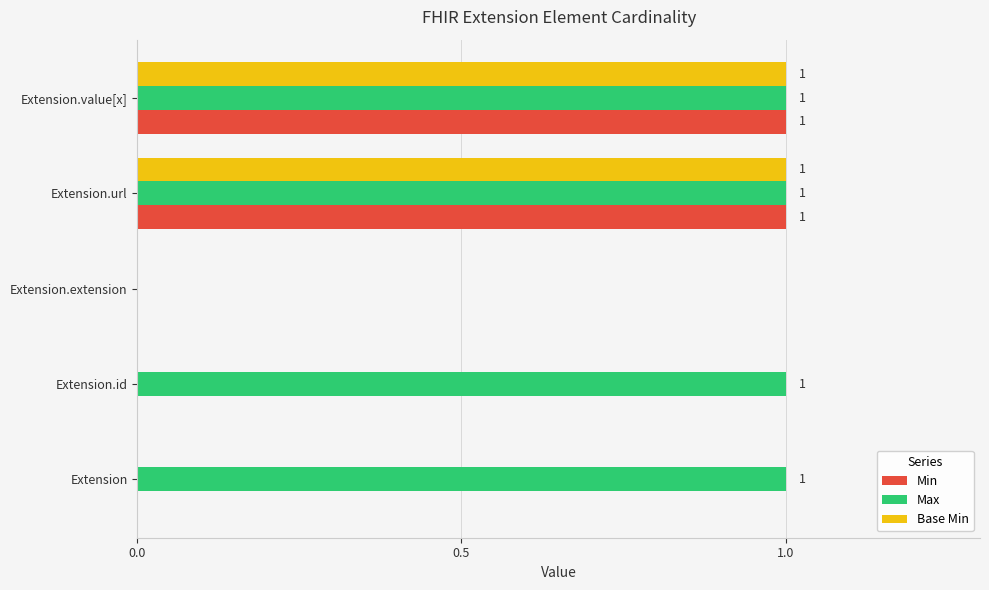

True or false: Base Min has a value of -1 at Extension.

False